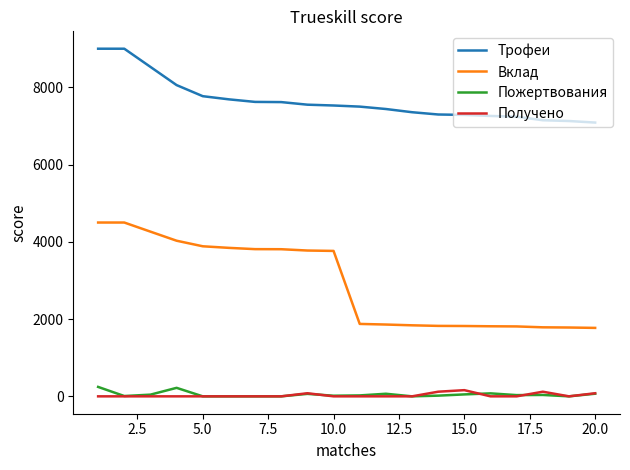

What is the highest value of the Пожертвования series?

244